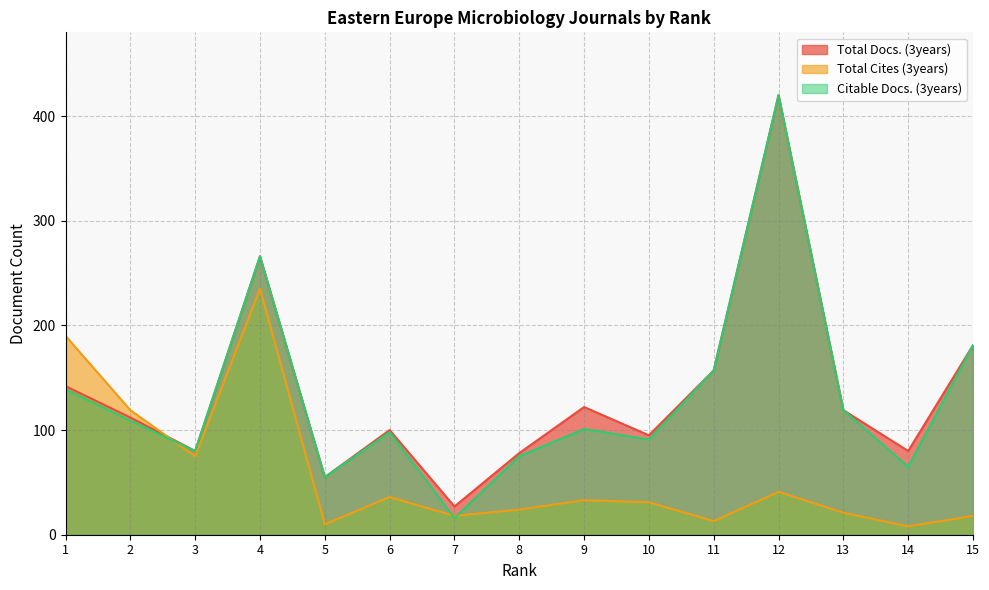

At which category does the chart reach its minimum across all series?

14